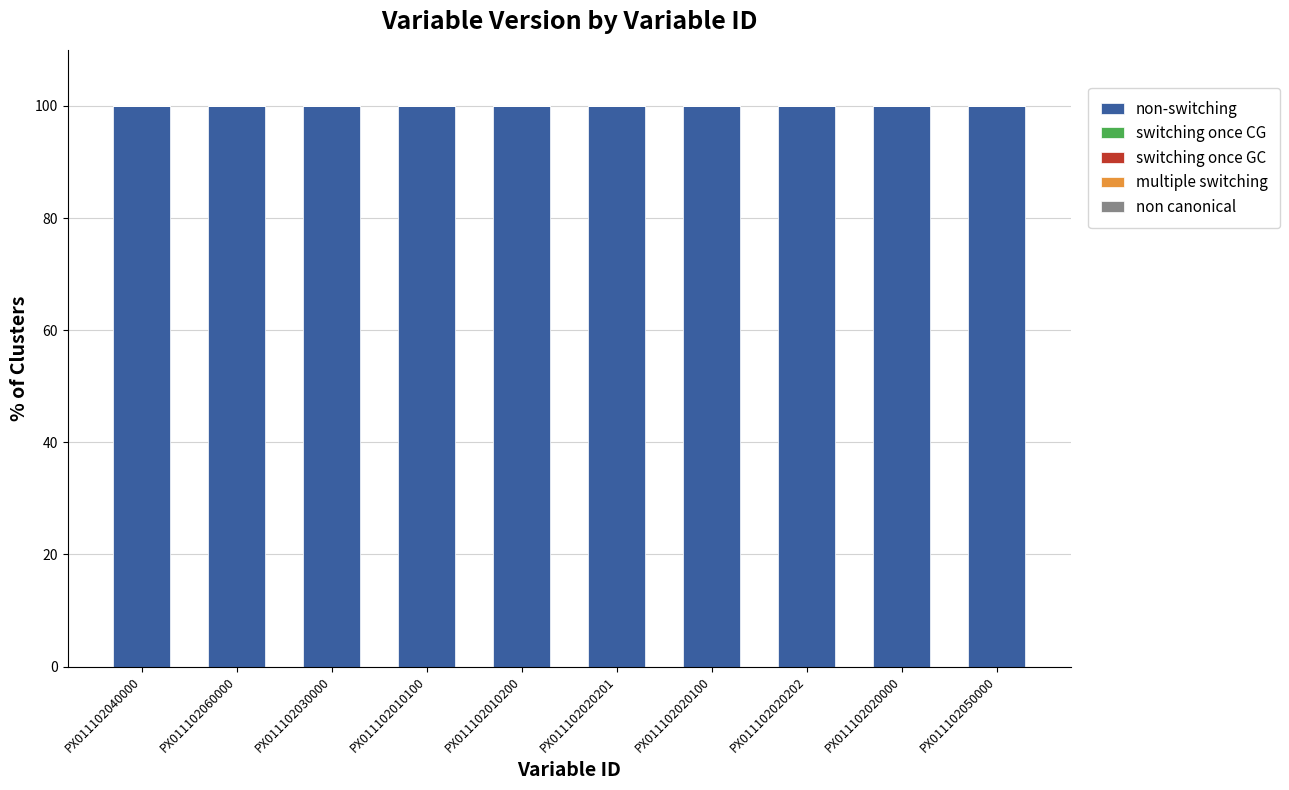

Where is switching once CG nearest to the value 0?

PX011102040000